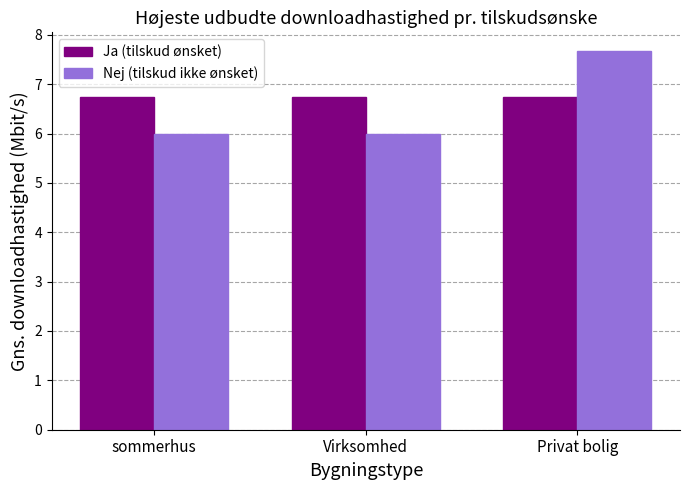

Is the value of Nej (tilskud ikke ønsket) at Privat bolig greater than the value of Ja (tilskud ønsket) at Privat bolig?

Yes